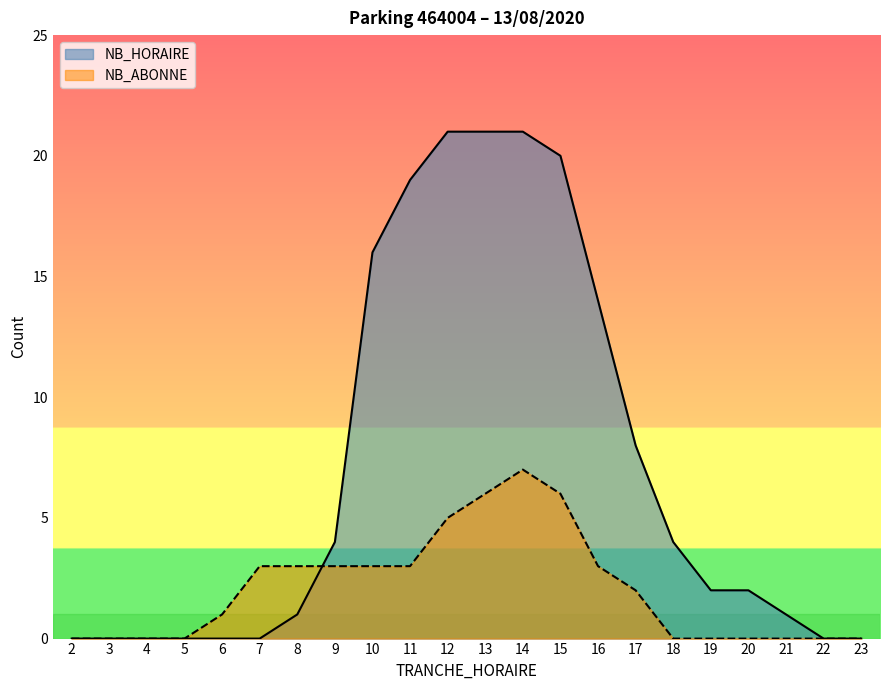

What are all the series names shown in the legend?

NB_HORAIRE, NB_ABONNE